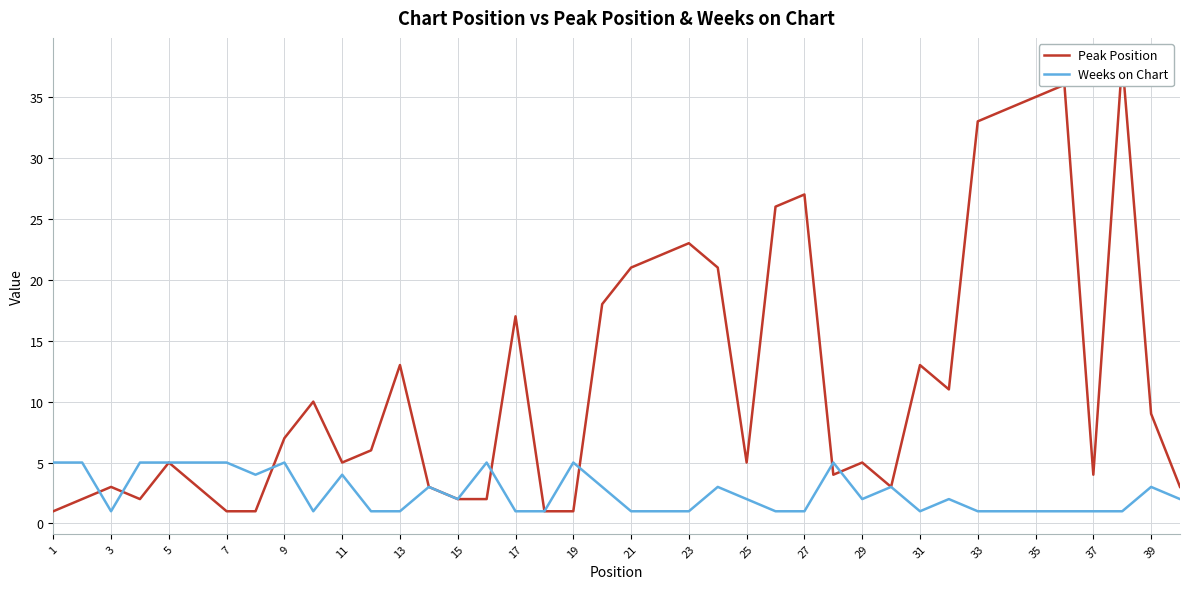

Does the chart have visible grid lines?

Yes